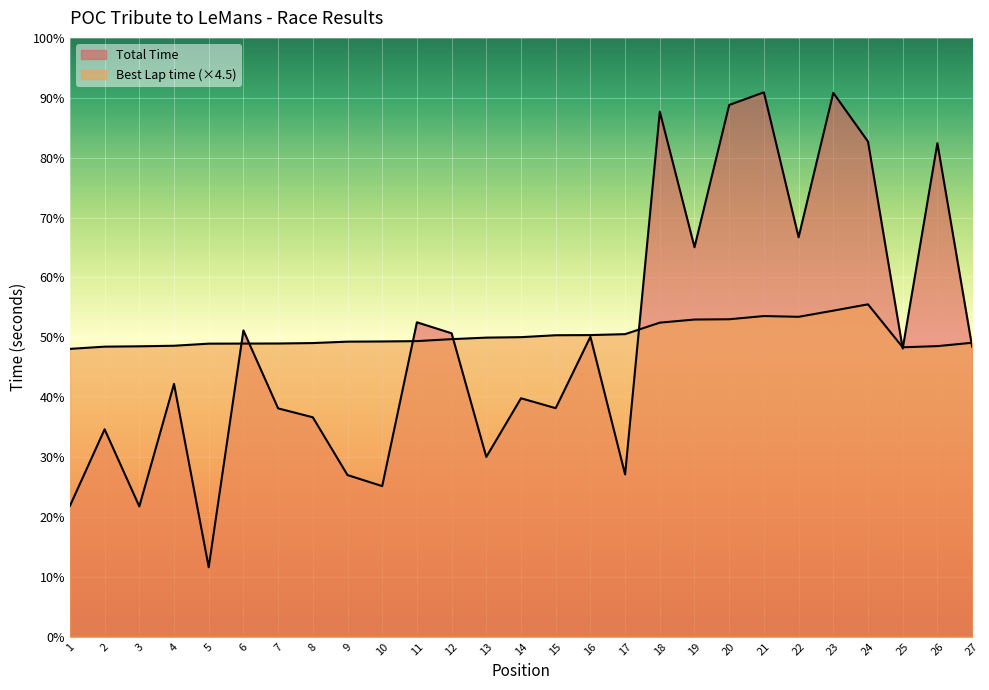

What is the difference between the maximum and second lowest values in the Best Lap time series?

61.7